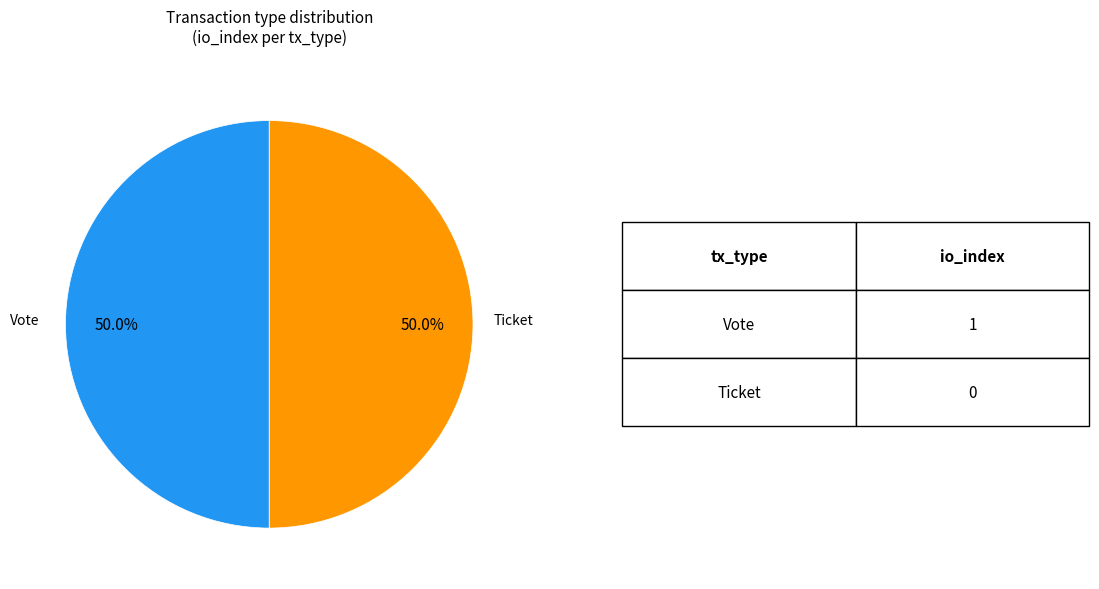

Count the number of slices in the pie.

2